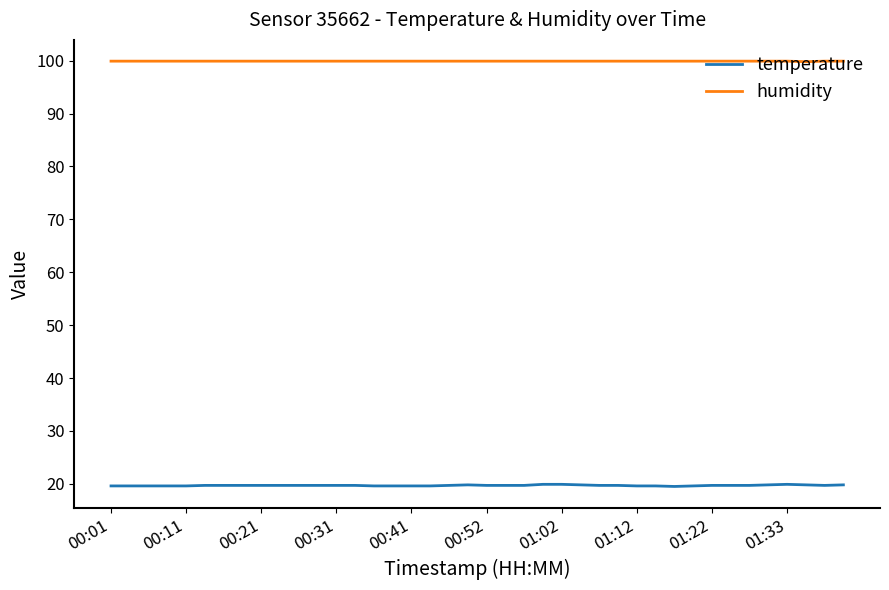

True or false: temperature and humidity cross at least once.

False